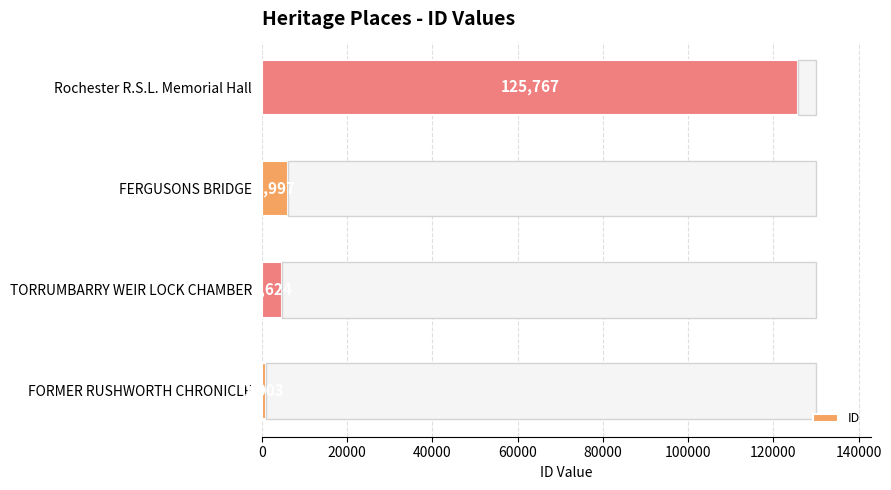

How many values are below 5997?

2